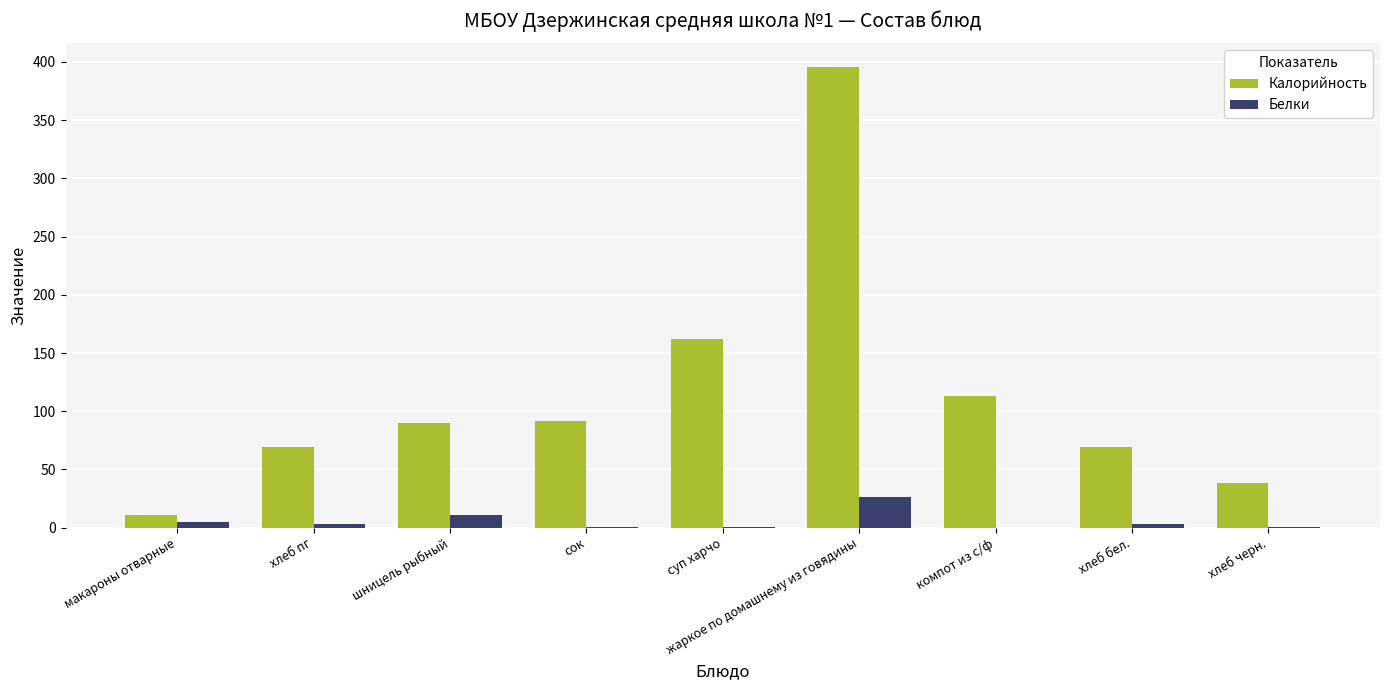

Is it true that Калорийность equals 69 at хлеб пг?

True